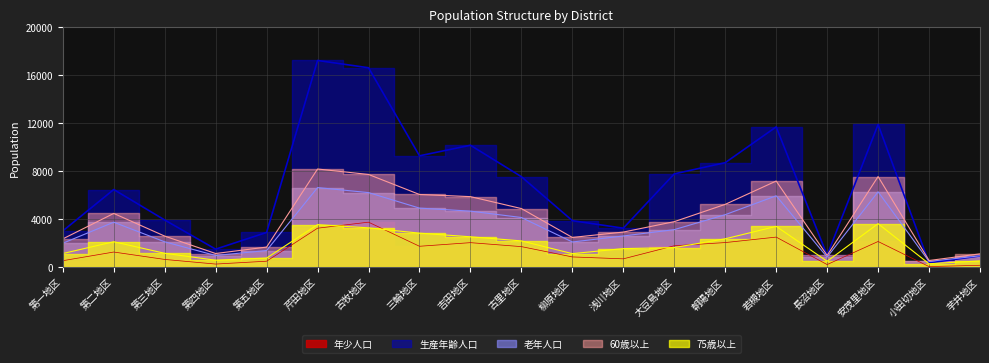

Which label corresponds to the largest value in the chart?

芹田地区